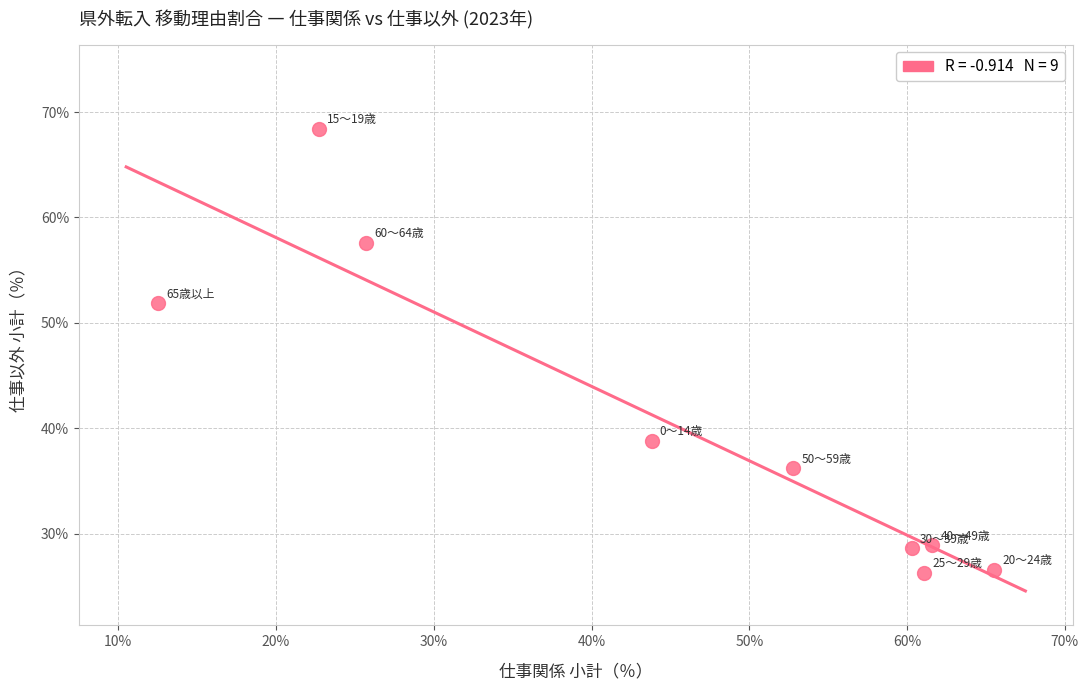

What is the range of X values (max minus min)?

53.0